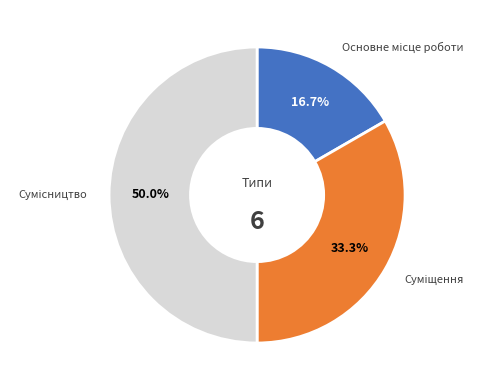

Is the sum of Сумісництво and Основне місце роботи greater than half?

Yes